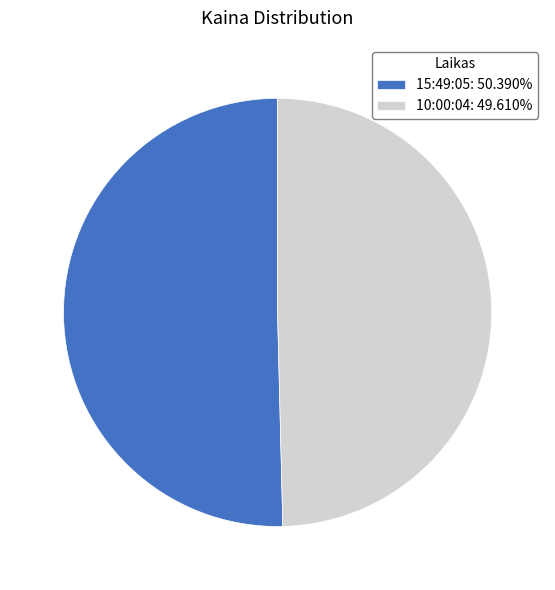

How many segments does this pie chart have?

2